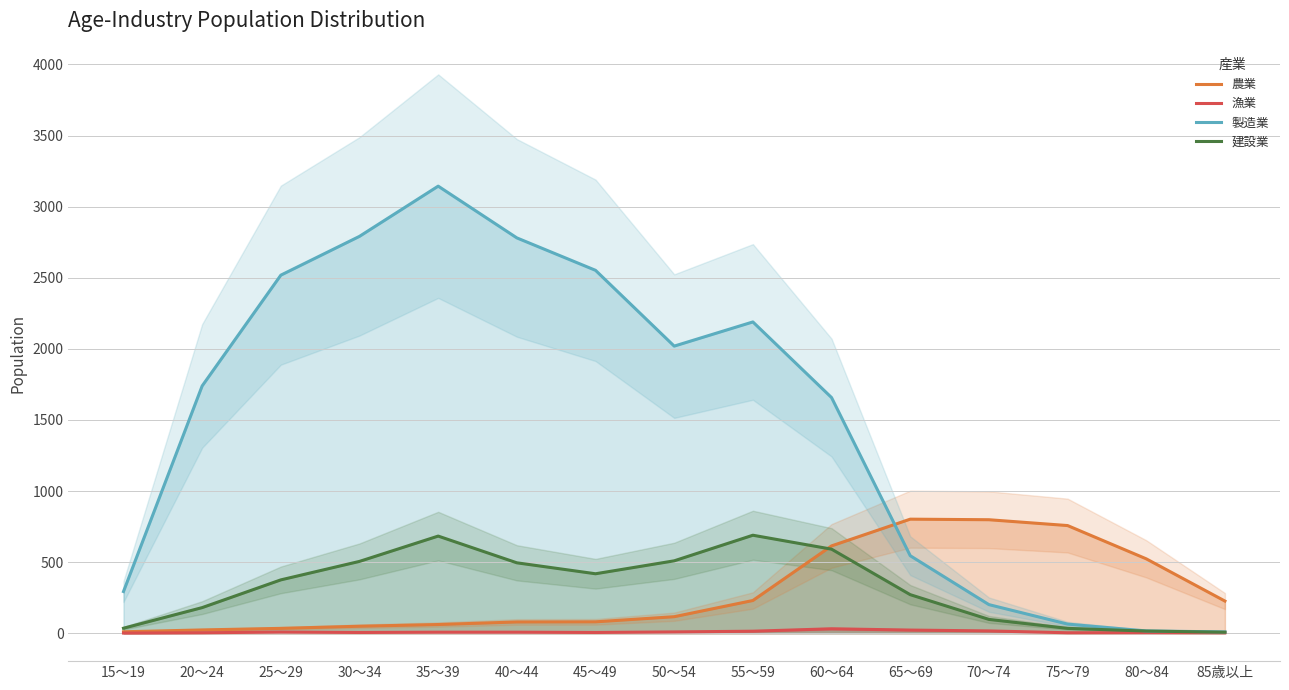

True or false: 建設業 and 漁業 cross at least once.

False